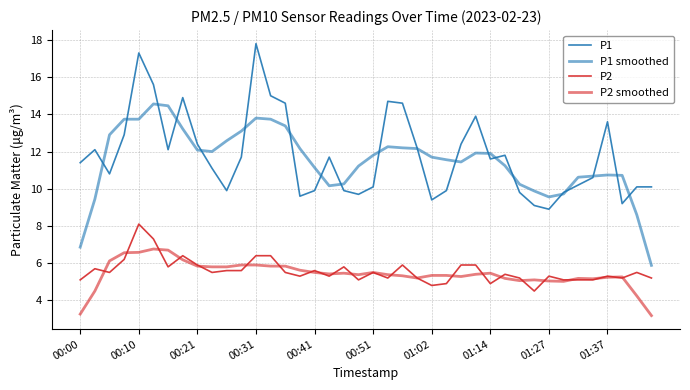

How many lines are shown in the chart?

4